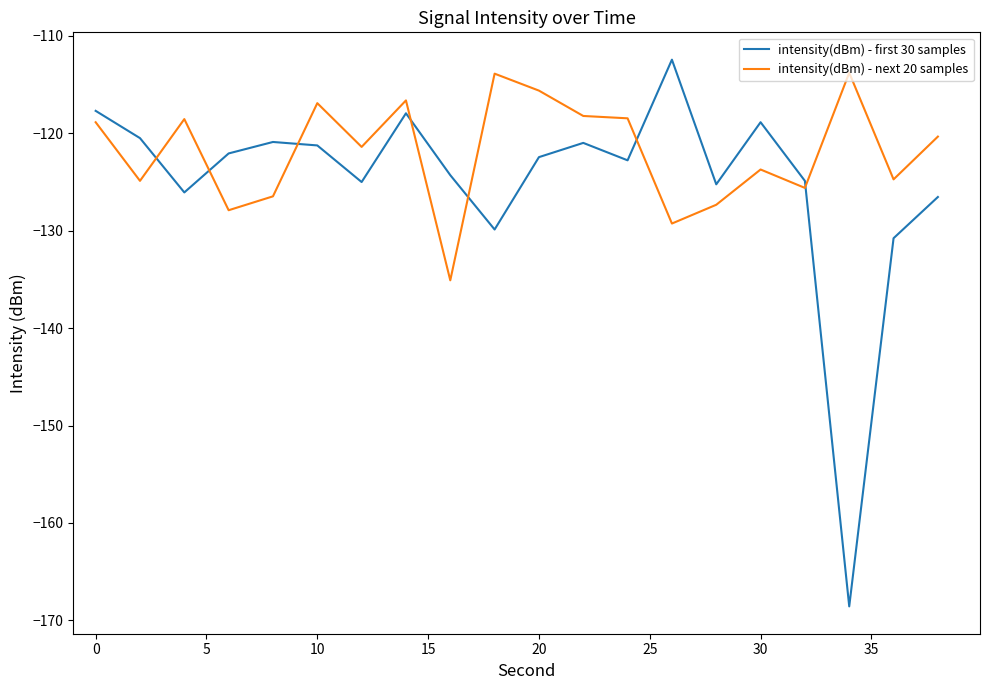

What is the sum of all intensity(dBm) - next 20 samples values?

-2437.5